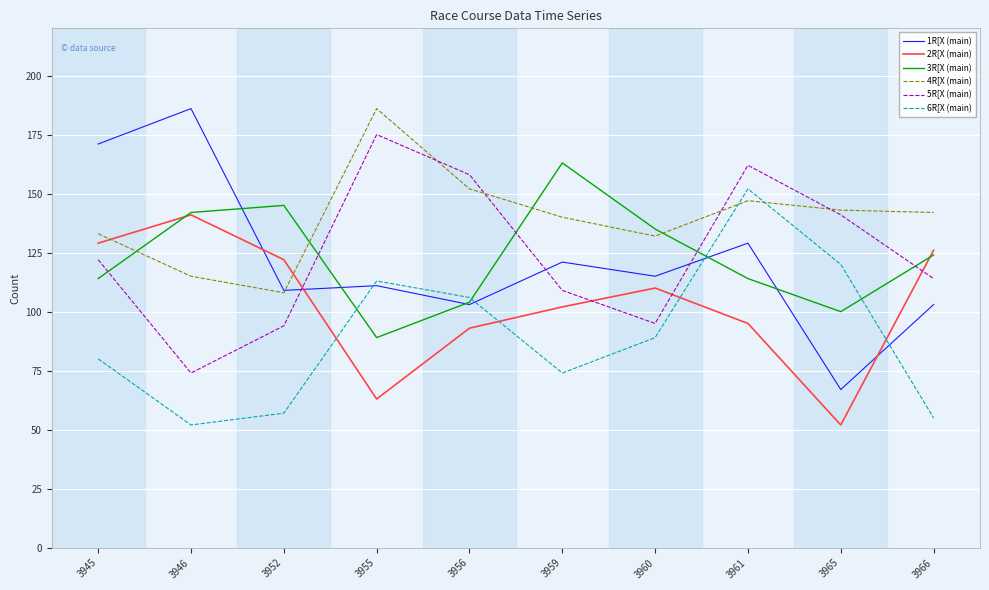

Reading right to left, list all the values displayed in this chart.

1R[X (main): 3966=103	3965=67	3961=129	3960=115	3959=121	3956=103	3955=111	3952=109	3946=186	3945=171
2R[X (main): 3966=126	3965=52	3961=95	3960=110	3959=102	3956=93	3955=63	3952=122	3946=141	3945=129
3R[X (main): 3966=124	3965=100	3961=114	3960=135	3959=163	3956=104	3955=89	3952=145	3946=142	3945=114
4R[X (main): 3966=142	3965=143	3961=147	3960=132	3959=140	3956=152	3955=186	3952=108	3946=115	3945=133
5R[X (main): 3966=114	3965=141	3961=162	3960=95	3959=109	3956=158	3955=175	3952=94	3946=74	3945=122
6R[X (main): 3966=55	3965=120	3961=152	3960=89	3959=74	3956=106	3955=113	3952=57	3946=52	3945=80